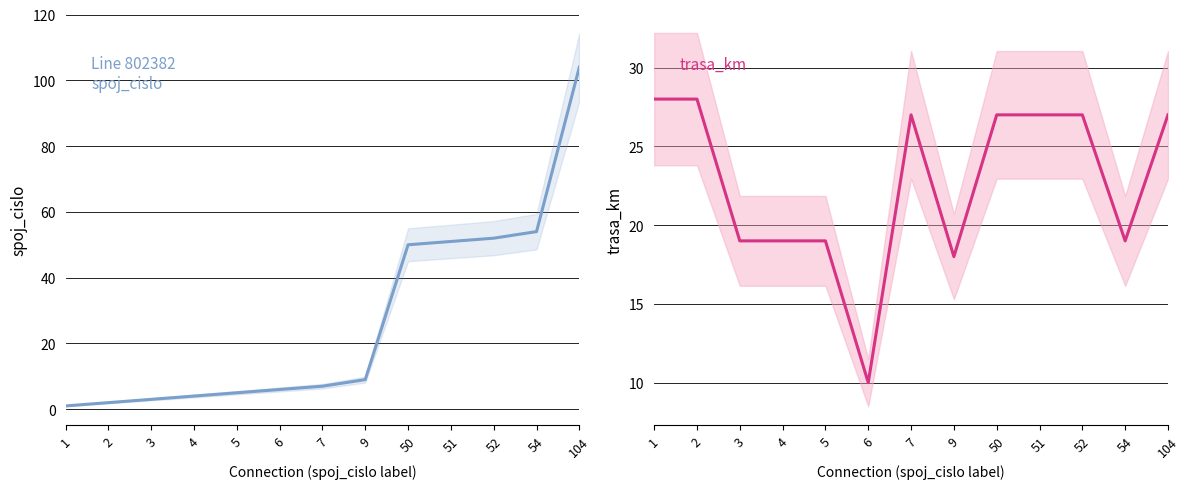

Rank the series by their maximum value, from highest to lowest.

spoj_cislo, trasa_km